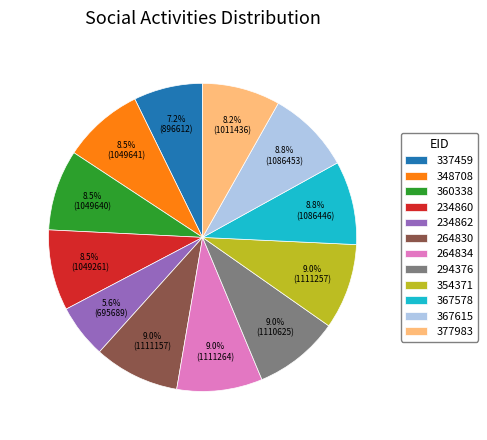

Combined, what portion of the pie is 348708 and 294376?

17.5%